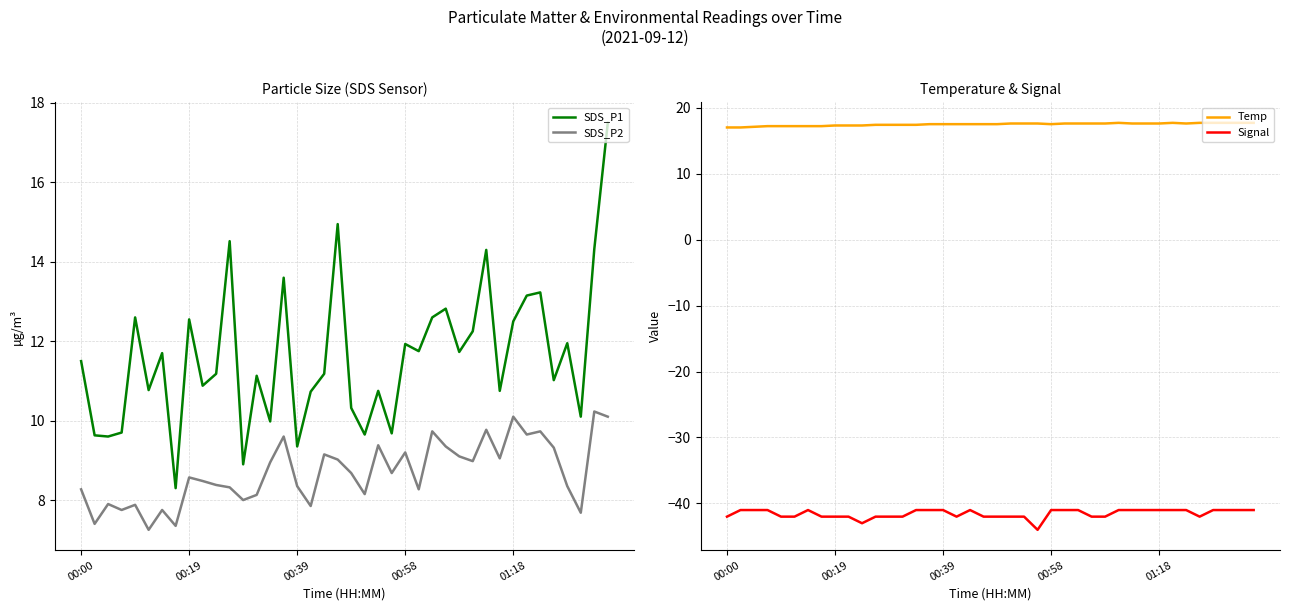

True or false: SDS_P2 has more than 0 interior local peaks.

True